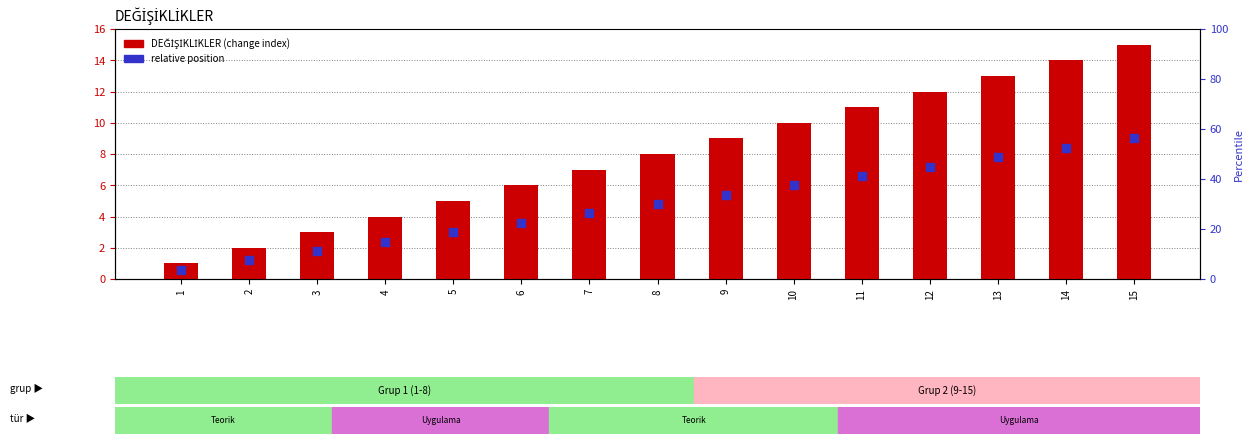

At how many categories does at least one series exceed 2?

13